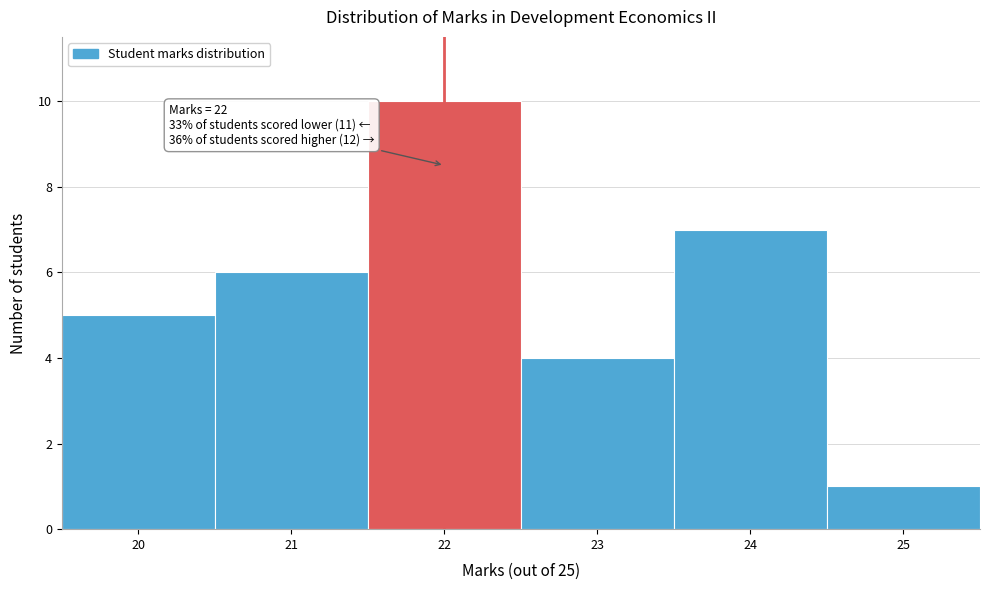

Which range on the x-axis has the tallest bar?

21.5 to 22.5